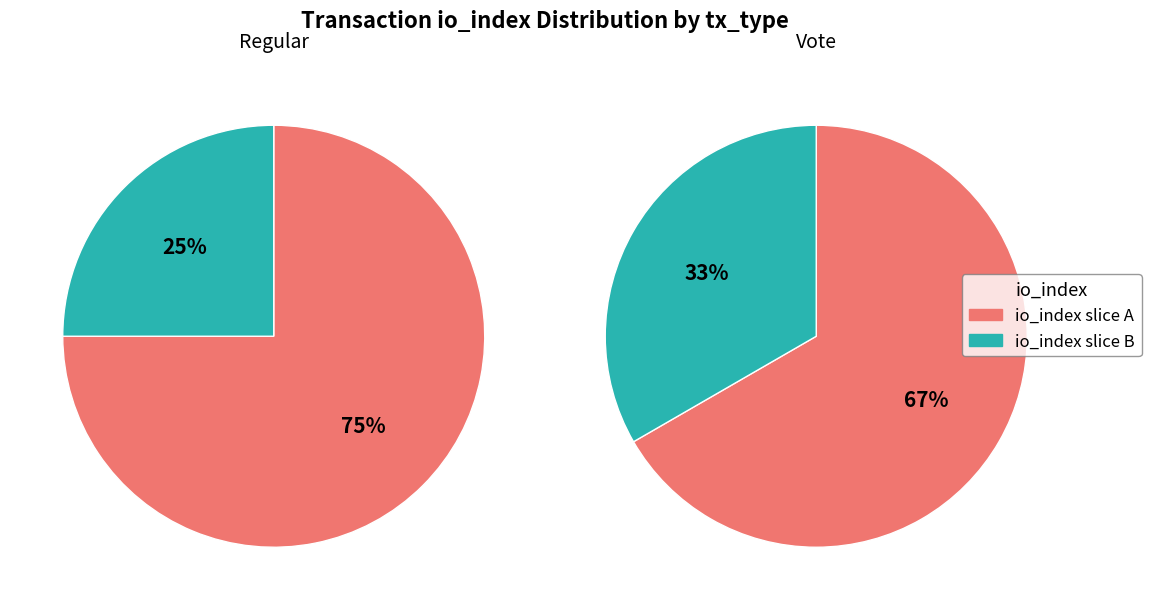

Which series has the widest spread of values?

Regular